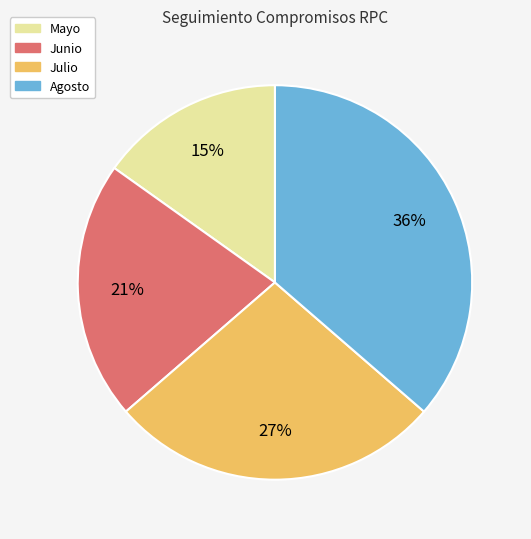

Is the sum of Junio and Mayo greater than half?

No